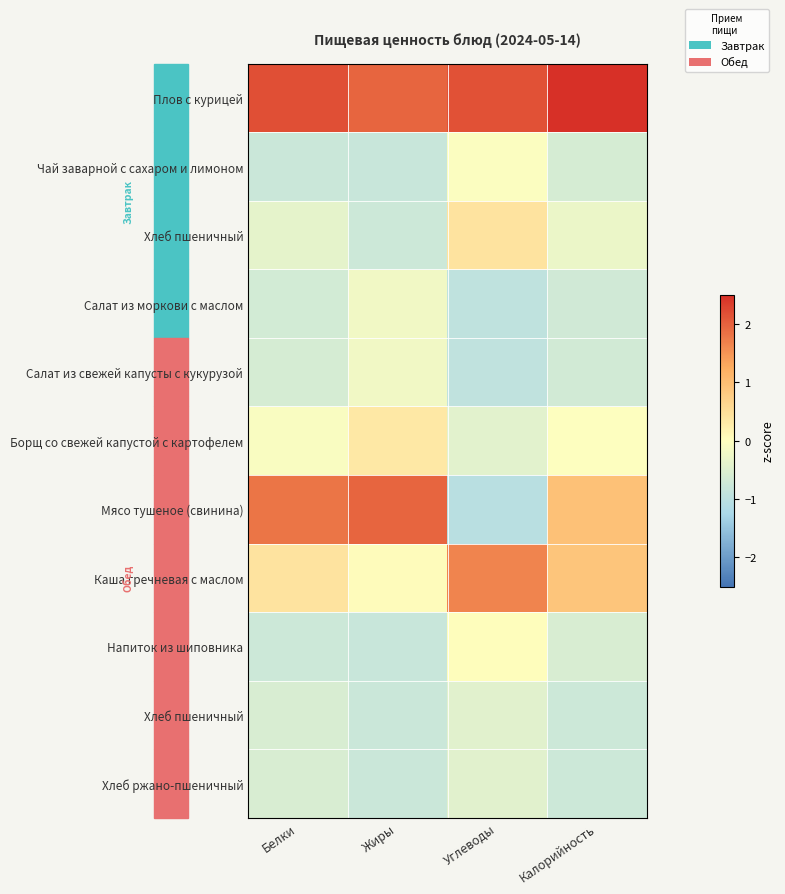

At how many categories does at least one series exceed 0?

4